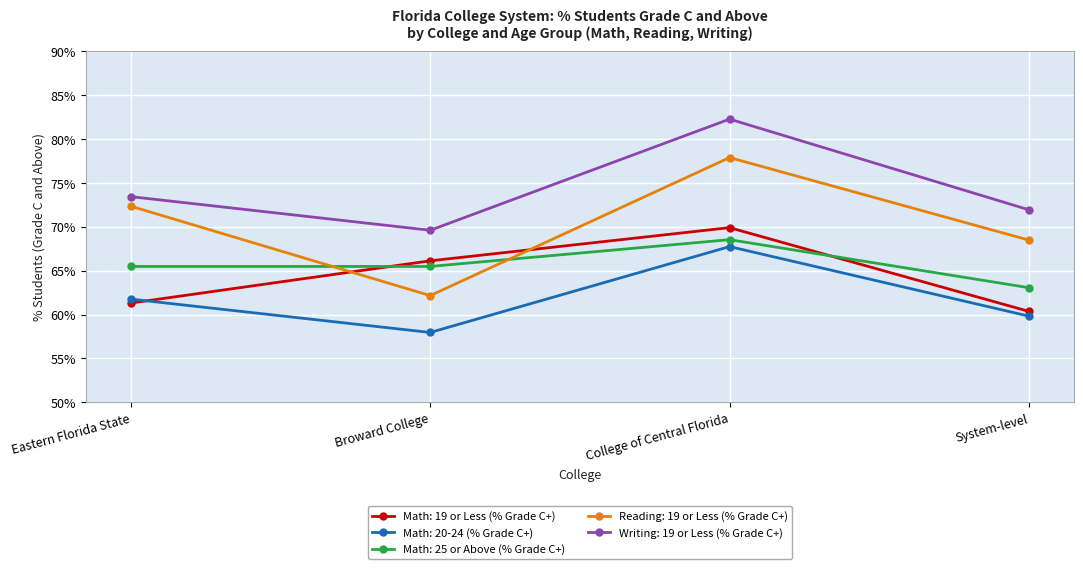

What position from the left is Broward College?

2